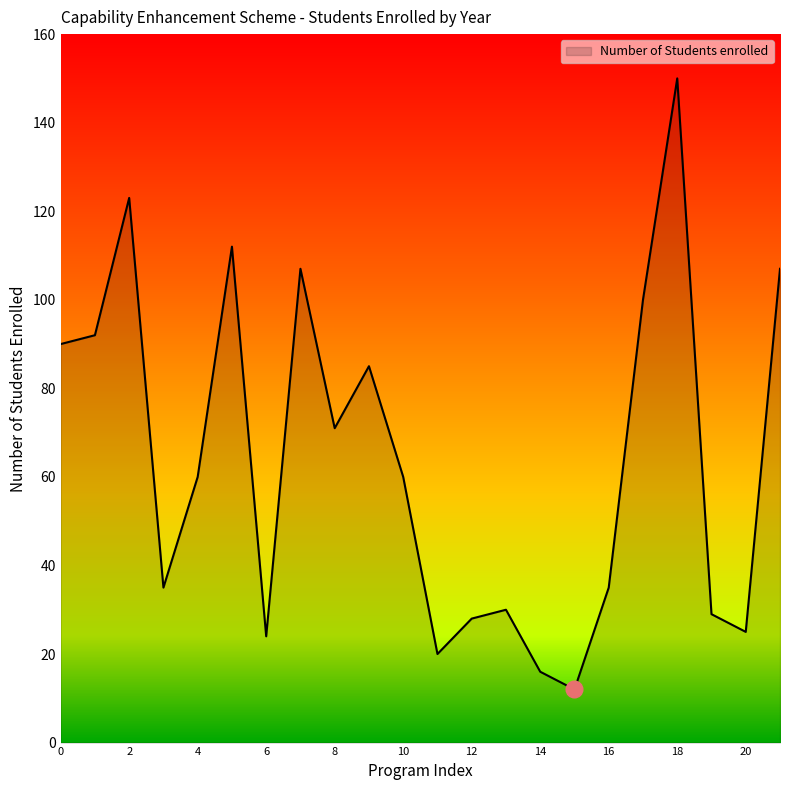

What is the maximum value shown in the chart?

150